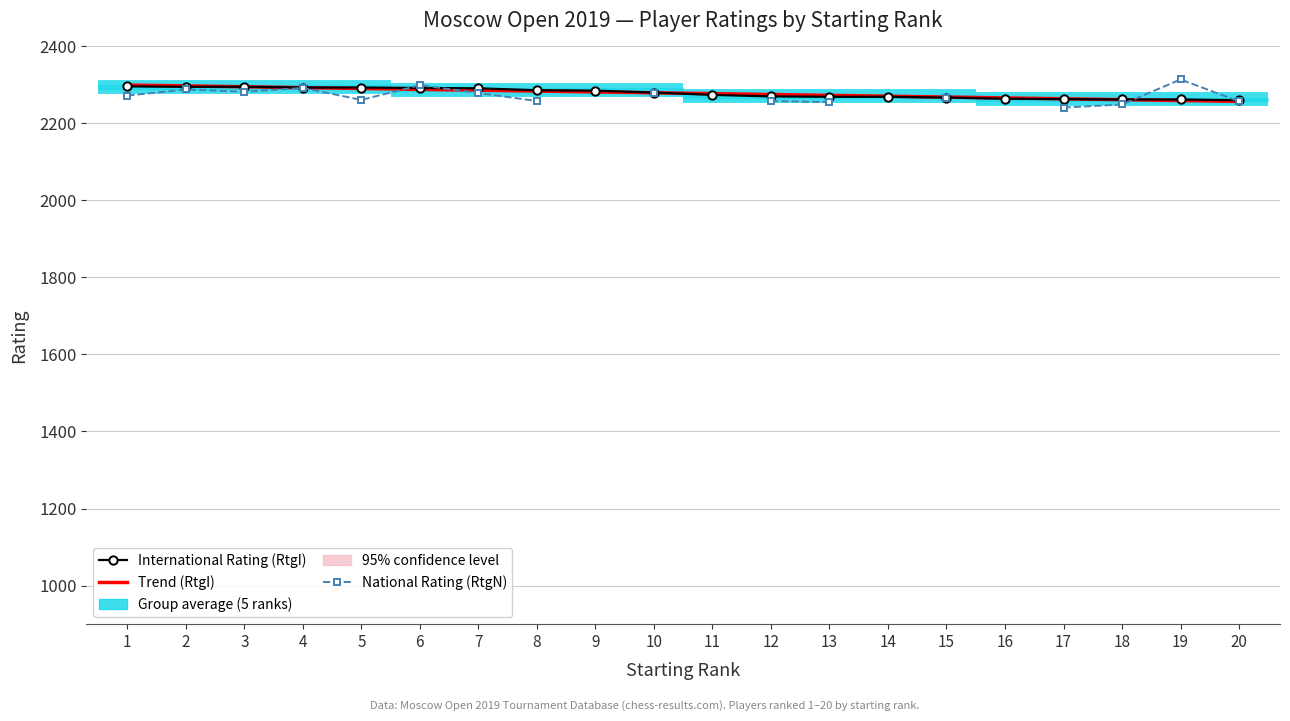

At which category does the chart reach its peak across all series?

1